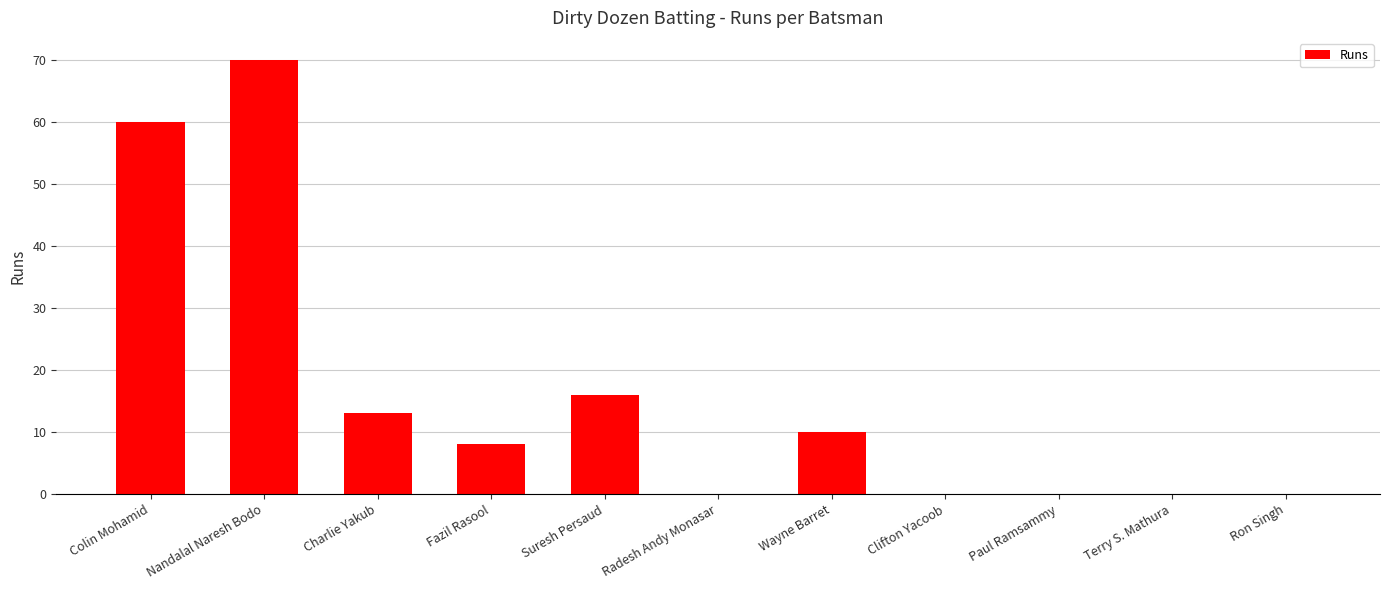

Are the bars horizontal?

No